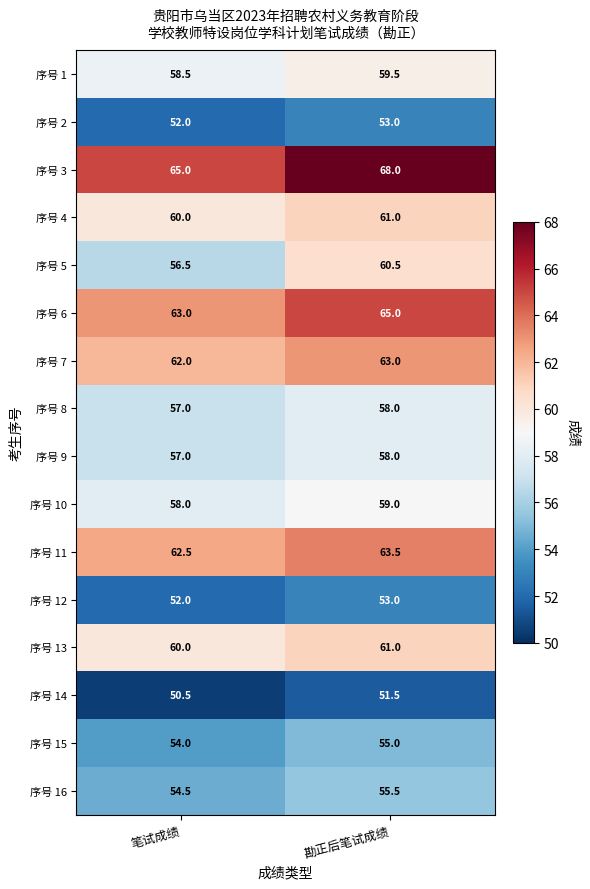

The 序号 9 series shows 24.4 at 勘正后笔试成绩. True or false?

False